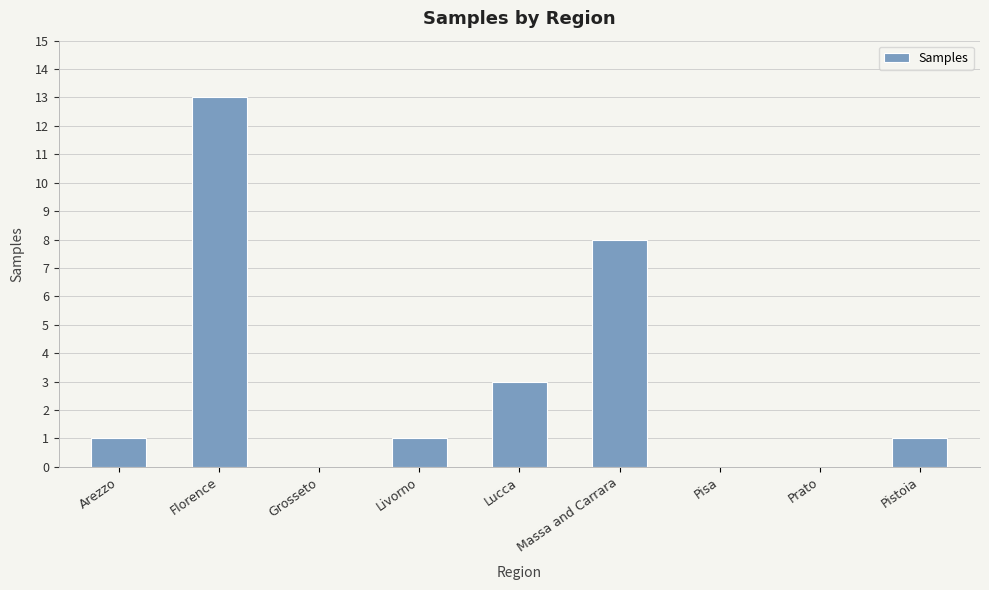

Where is the data nearest to the value 6?

Massa and Carrara